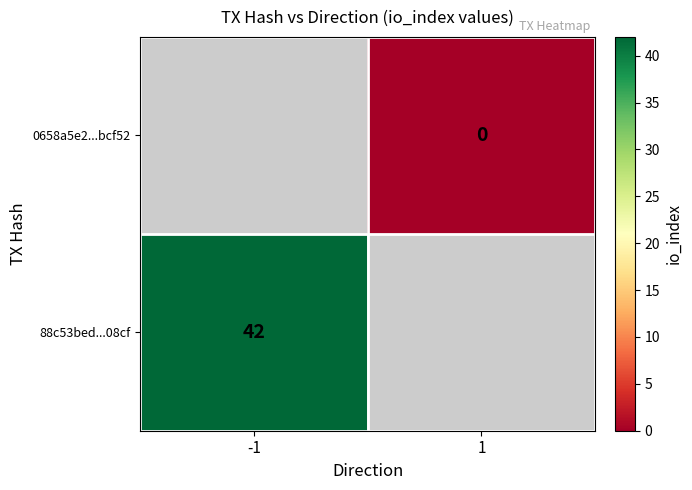

The value of 88c53bed...08cf at -1 is 42. True or false?

True